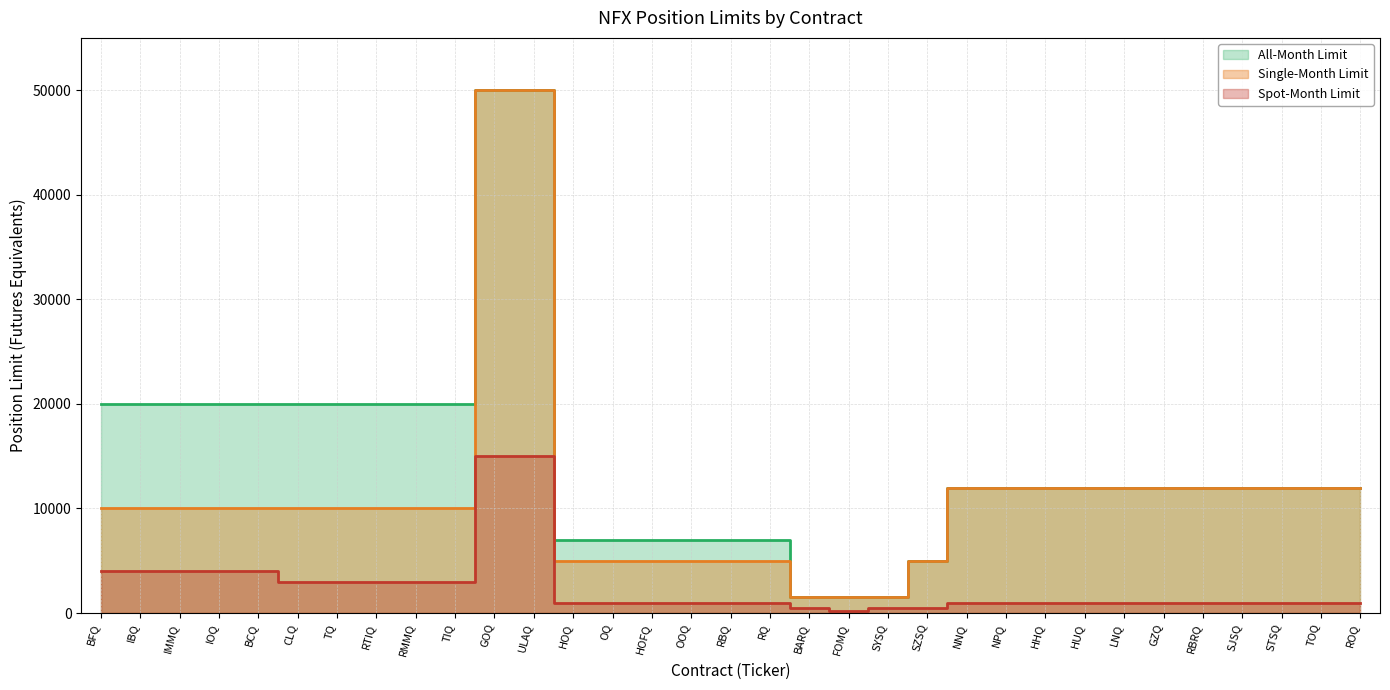

Rank the series by their maximum value, from lowest to highest.

Spot-Month Limit, Single-Month Limit, All-Month Limit